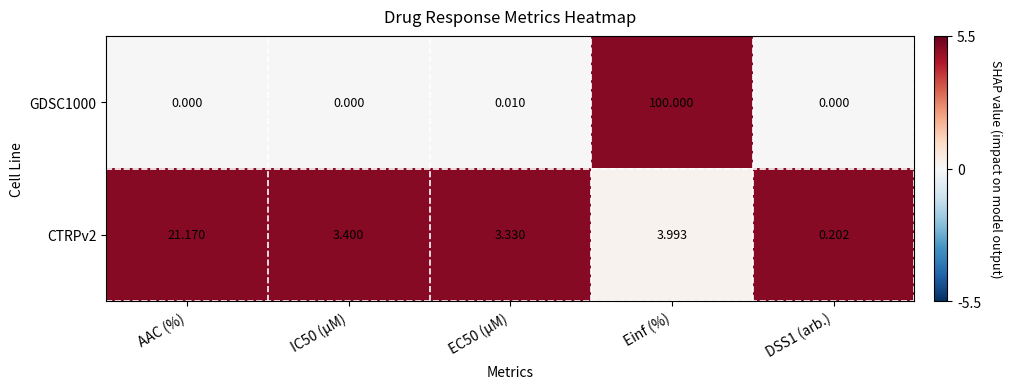

At which label does CTRPv2 first exceed 3?

AAC (%)